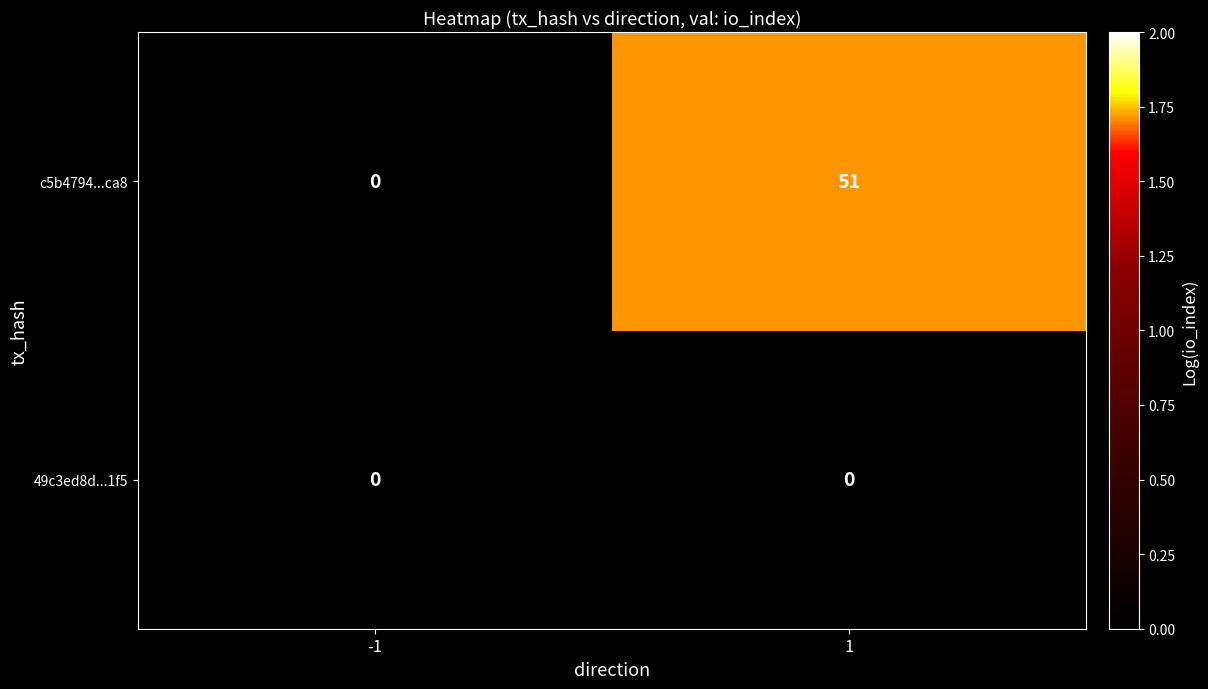

What is the total value across all series at 1?

51